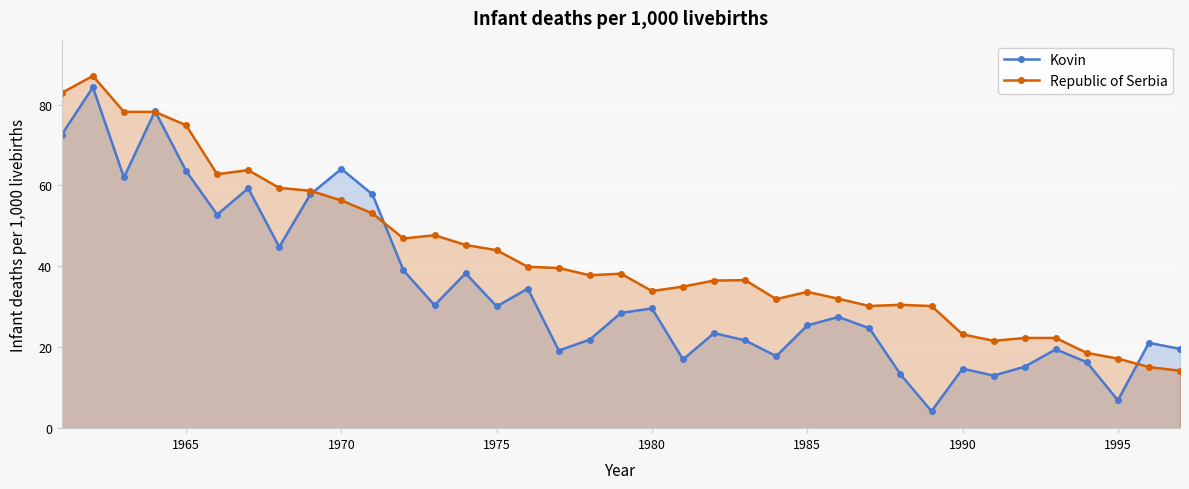

Reading left to right, transcribe all the data shown in this chart.

Kovin: 72.6	84.3	62.0	78.4	63.6	52.8	59.3	44.8	57.8	64.1	57.8	39.0	30.4	38.3	30.1	34.5	19.2	21.9	28.5	29.6	17.0	23.5	21.7	17.8	25.4	27.5	24.7	13.3	4.2	14.7	13.0	15.2	19.5	16.3	6.9	21.1	19.6
Republic of Serbia: 82.9	87.1	78.2	78.2	74.9	62.8	63.8	59.4	58.7	56.3	53.1	46.9	47.7	45.3	44.0	39.9	39.6	37.8	38.2	33.9	35.0	36.5	36.6	31.9	33.7	32.0	30.2	30.5	30.2	23.2	21.6	22.3	22.3	18.6	17.2	15.1	14.2